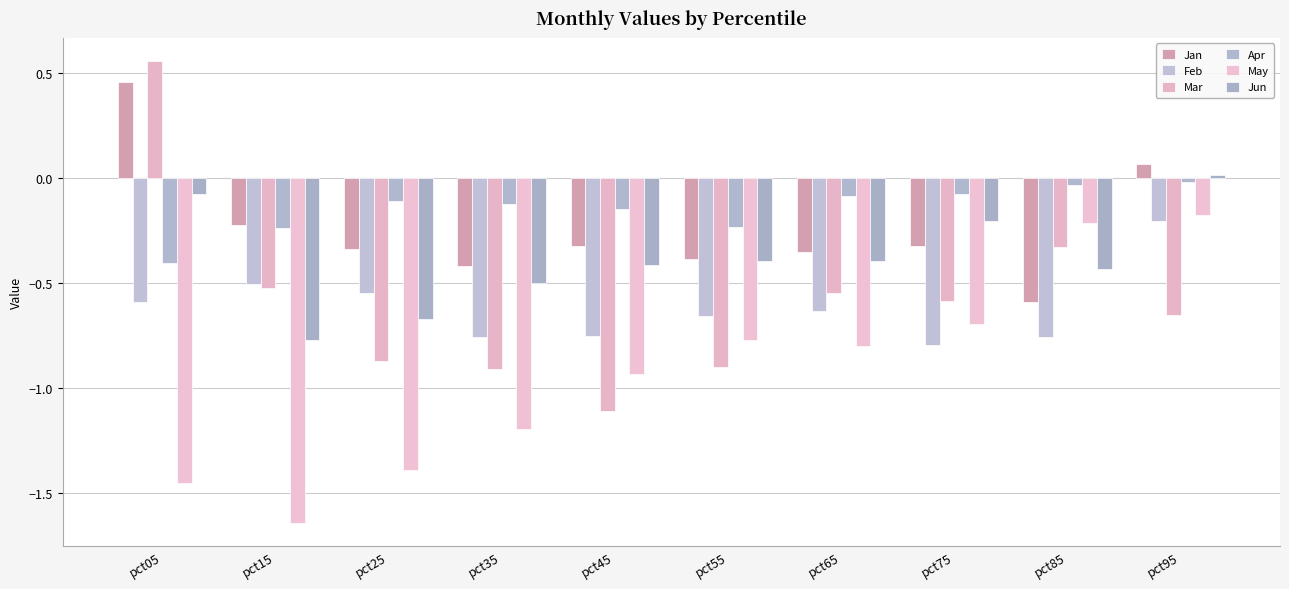

Rank the categories by May value from highest to lowest.

pct95, pct85, pct75, pct55, pct65, pct45, pct35, pct25, pct05, pct15